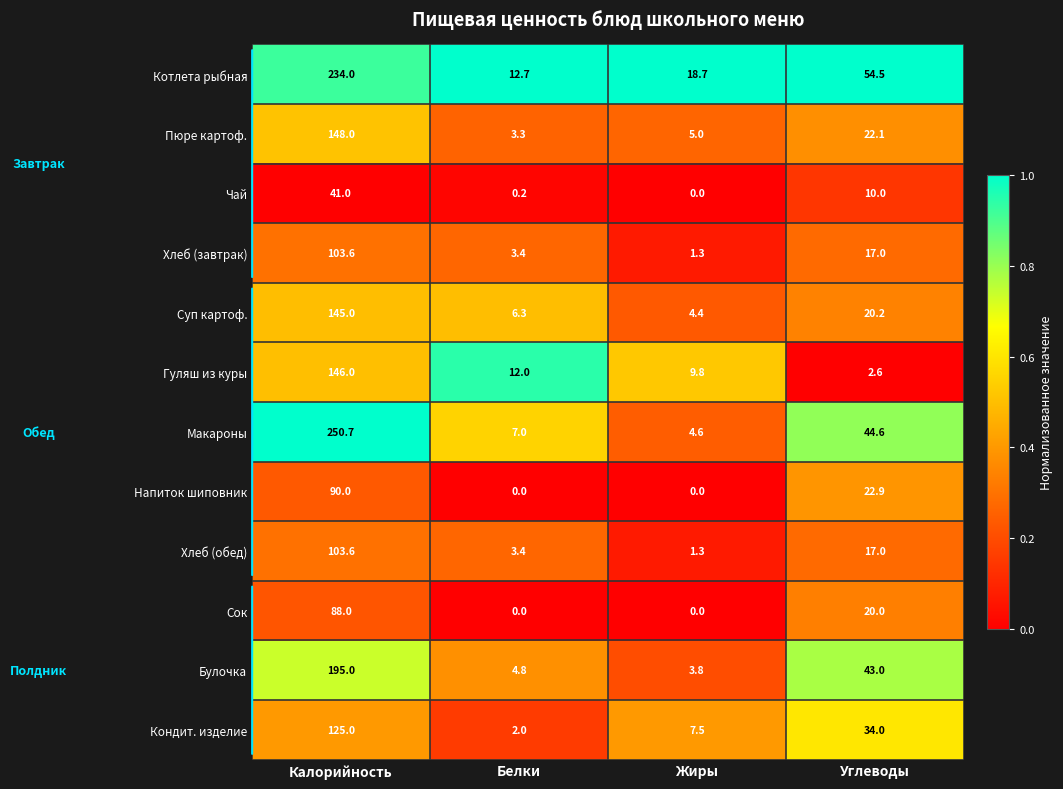

Which series has the widest spread of values?

Макароны